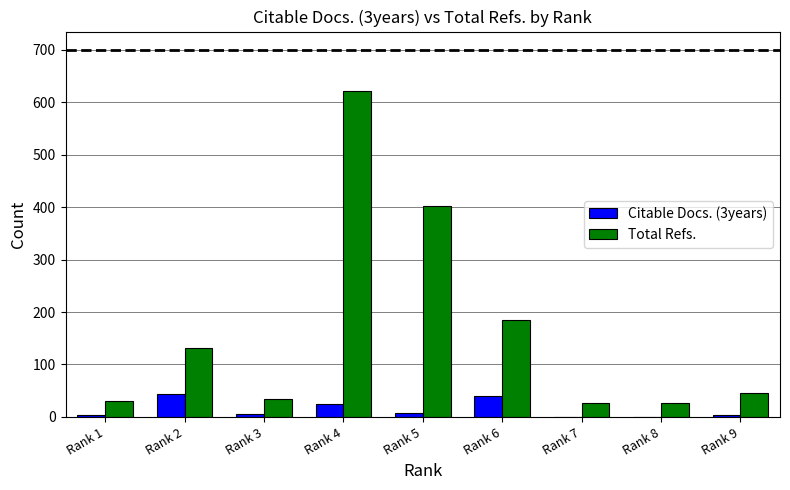

What is the average value of the Total Refs. series?

167